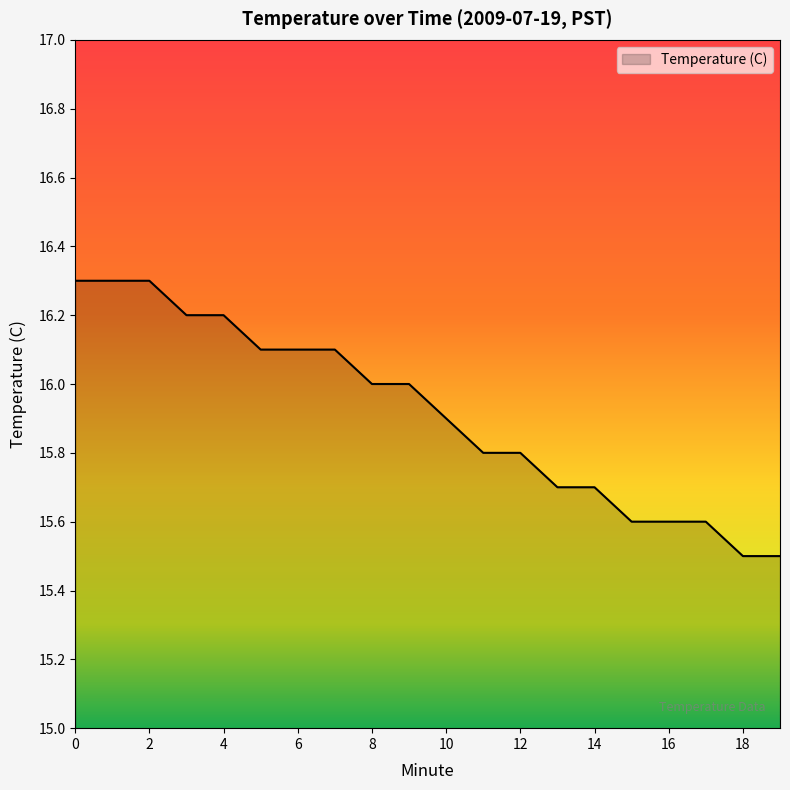

What is the maximum value shown in the chart?

16.3